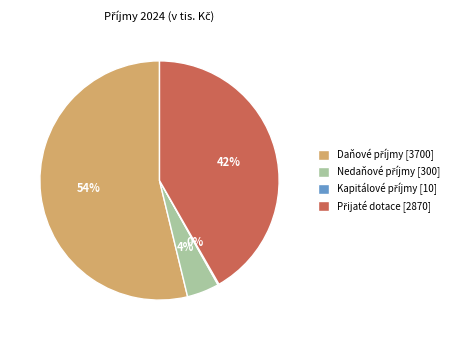

To the nearest percent, what is the difference between the largest and smallest slice percentages?

54%